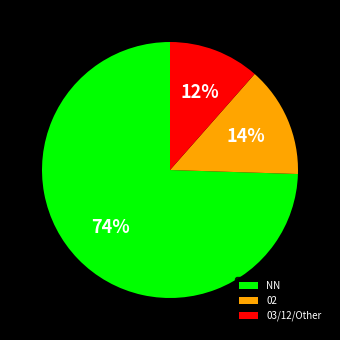

Is it true that NN is 84% of the pie?

False